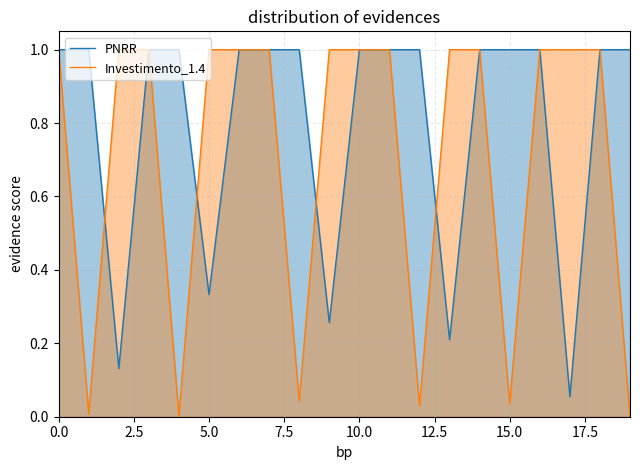

What are all the series names shown in the legend?

PNRR, Investimento_1.4